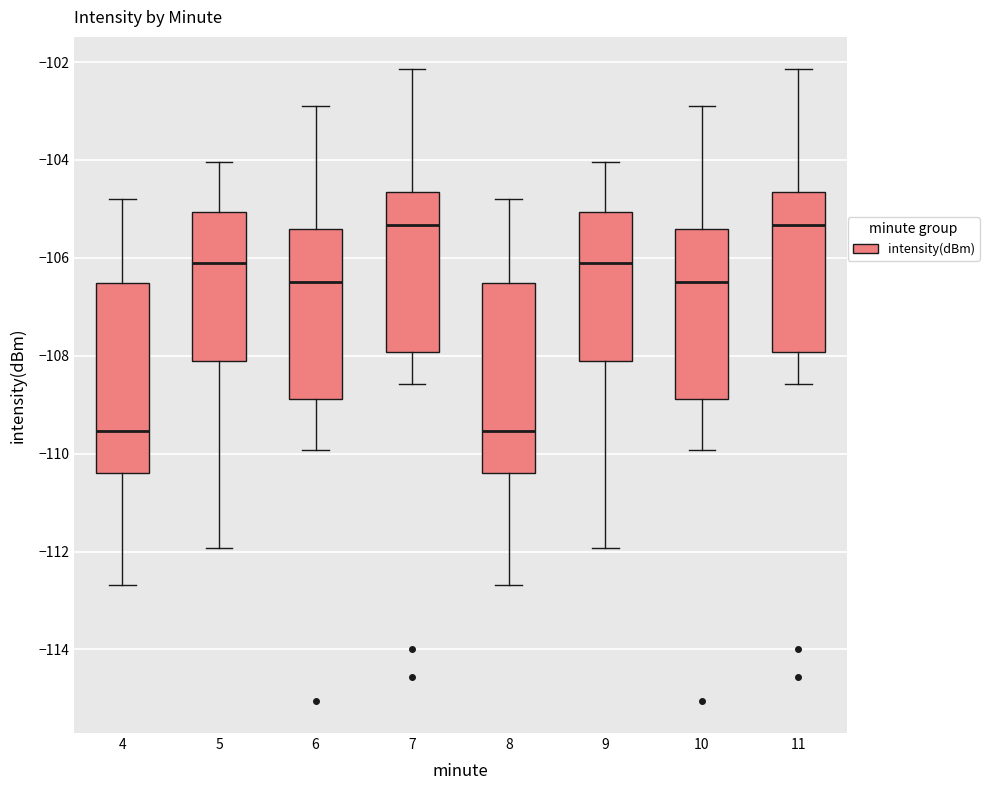

Reading left to right, read every box against the y-axis: the position of its median line, the range the box covers, and the ends of its whiskers. The values are not printed on the chart, so give them approximately, as read against the axis.

4: median -109.6, box -110.4 to -106.6, whiskers -112.6 to -104.8
5: median -106.0, box -108.2 to -105.0, whiskers -112.0 to -104.0
6: median -106.4, box -108.8 to -105.4, whiskers -110.0 to -103.0
7: median -105.4, box -108.0 to -104.6, whiskers -108.6 to -102.2
8: median -109.6, box -110.4 to -106.6, whiskers -112.6 to -104.8
9: median -106.0, box -108.2 to -105.0, whiskers -112.0 to -104.0
10: median -106.4, box -108.8 to -105.4, whiskers -110.0 to -103.0
11: median -105.4, box -108.0 to -104.6, whiskers -108.6 to -102.2